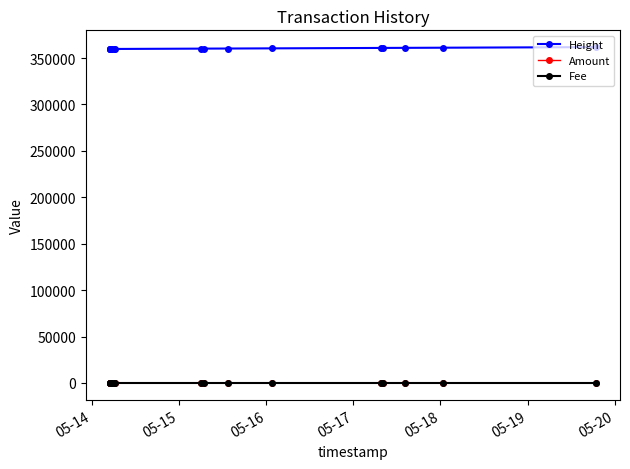

True or false: Height and Amount cross at least once.

False